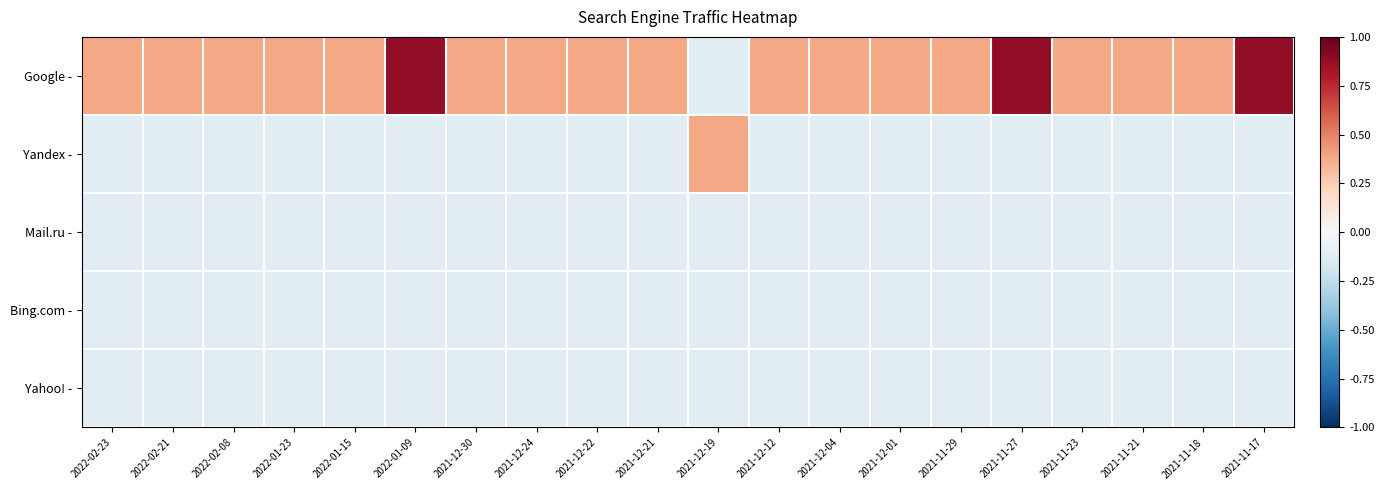

List the series in order of their peak value, lowest first.

Mail.ru -, Bing.com -, Yahoo! -, Yandex -, Google -